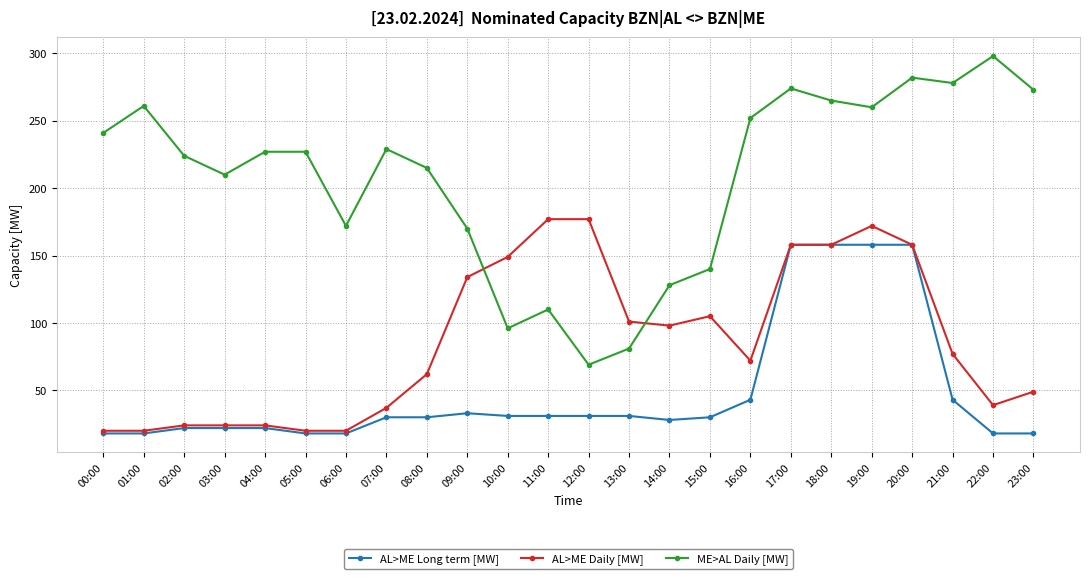

What is the sum of all AL>ME Long term [MW] values?

1167